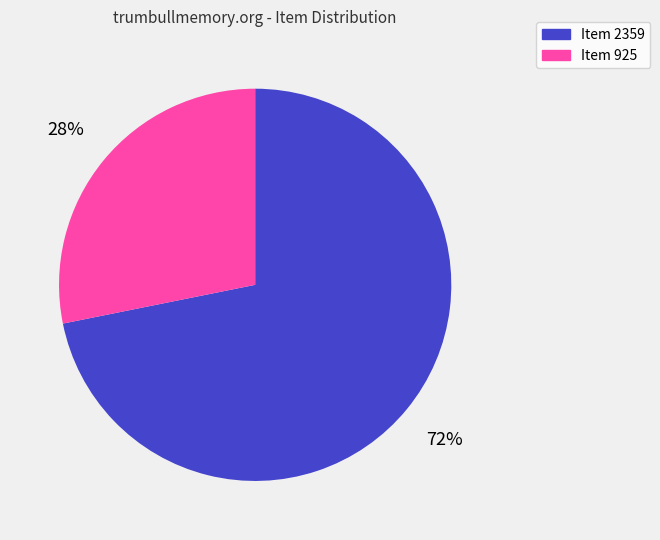

To the nearest percent, what is the difference between the Item 2359 and Item 925 slice percentages?

44%